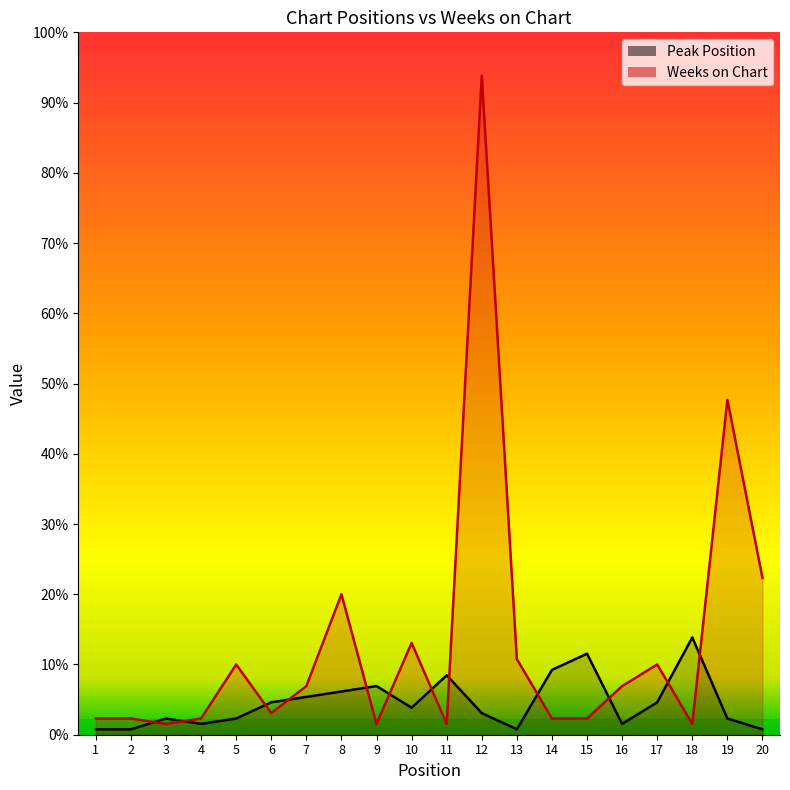

Reading left to right, extract all data points from this chart.

Peak Position: 1	1	3	2	3	6	7	8	9	5	11	4	1	12	15	2	6	18	3	1
Weeks on Chart: 3	3	2	3	13	4	9	26	2	17	2	122	14	3	3	9	13	2	62	29